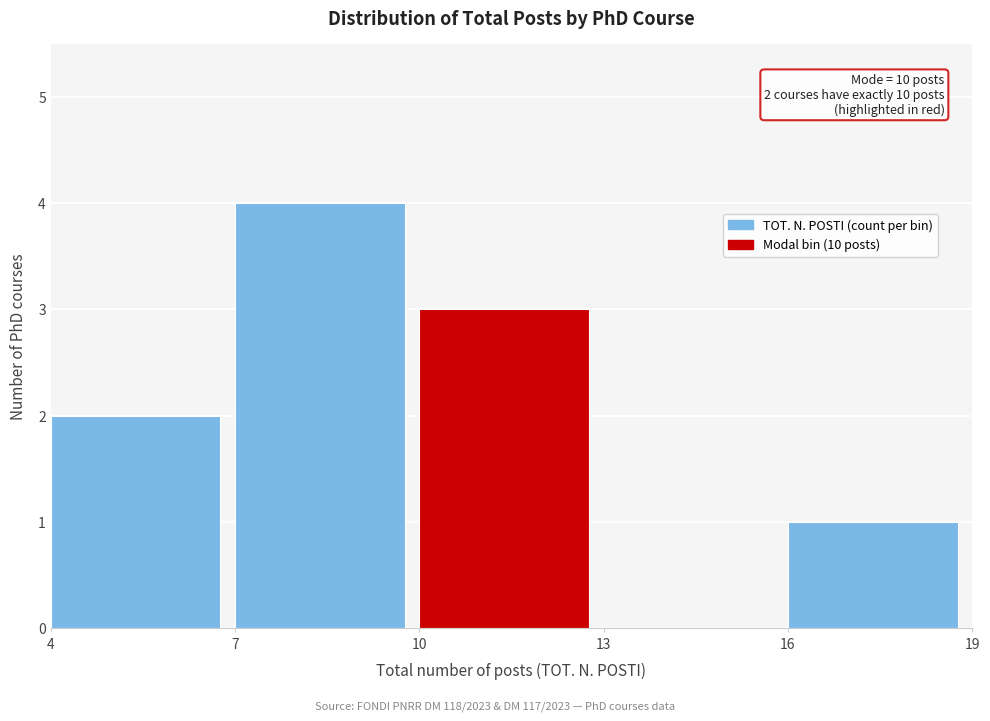

Over which range of the x-axis is the bar tallest?

7 to 10